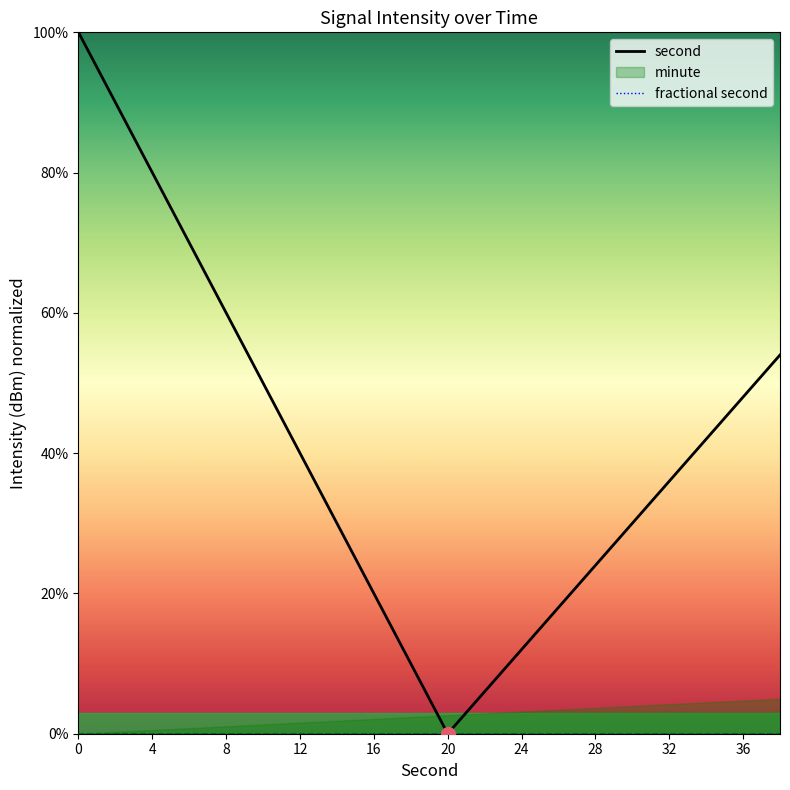

True or false: fractional second has more than 1 points higher than both neighbors.

False